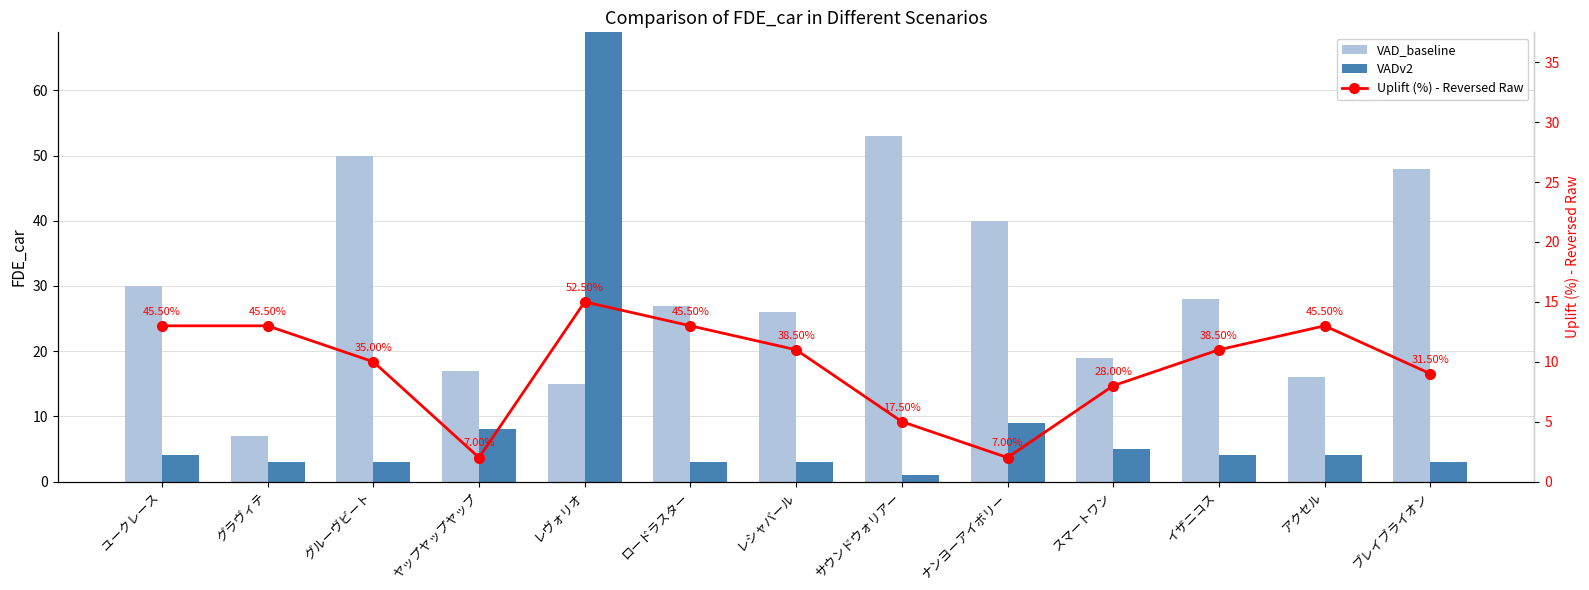

Between サウンドウォリアー and ヤップヤップヤップ, which is larger?

サウンドウォリアー